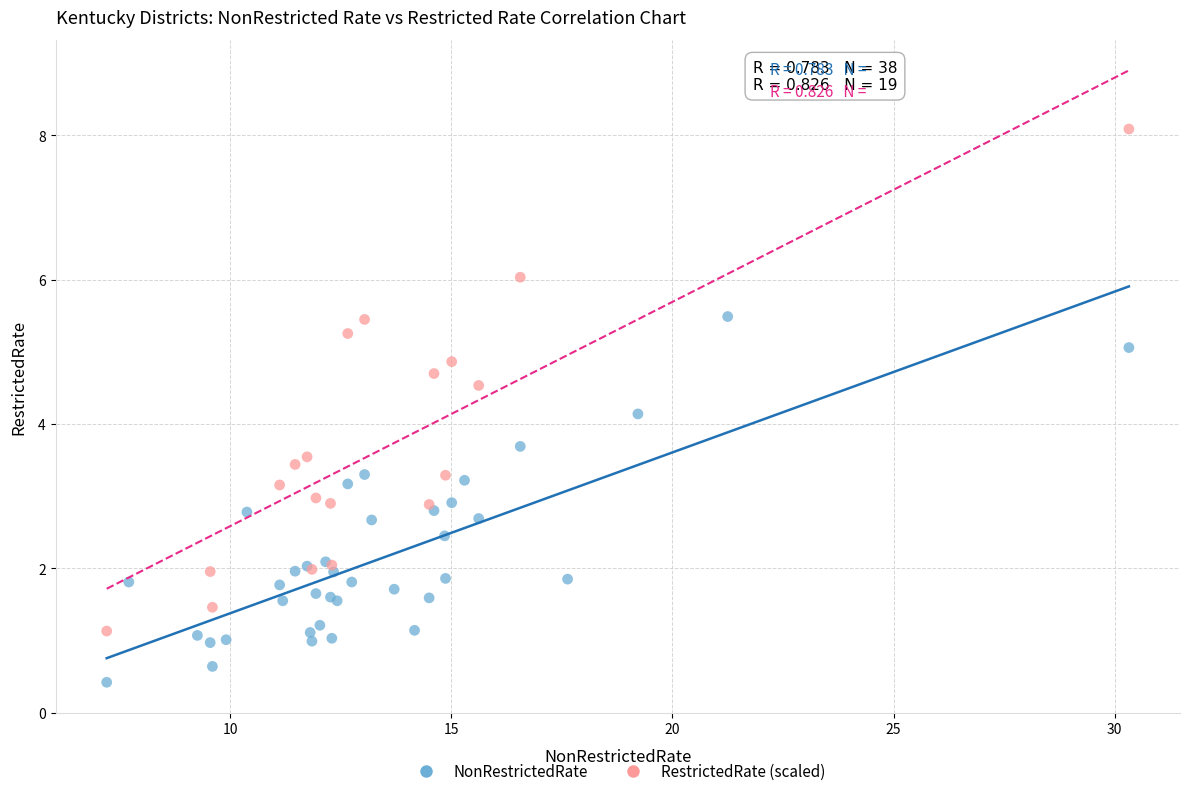

Which series contains the lowest Y value?

NonRestrictedRate